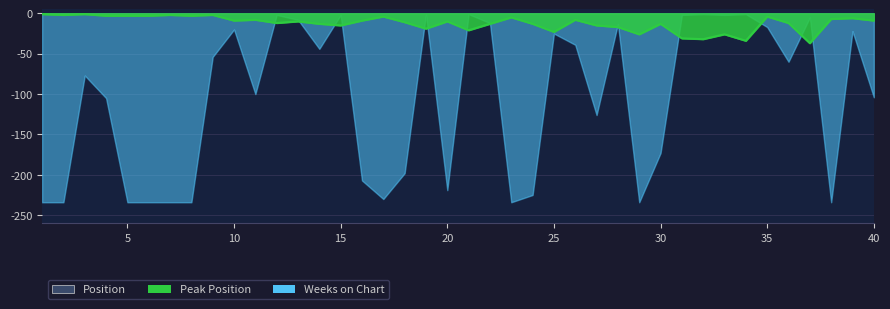

What is the difference between the maximum and minimum values?

36